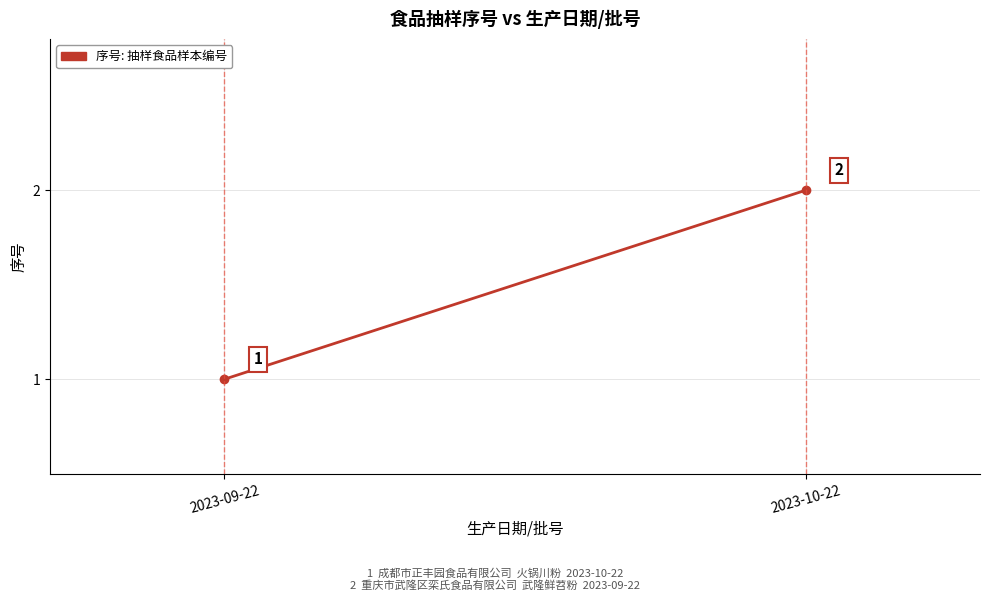

Count the number of data series in this chart.

1